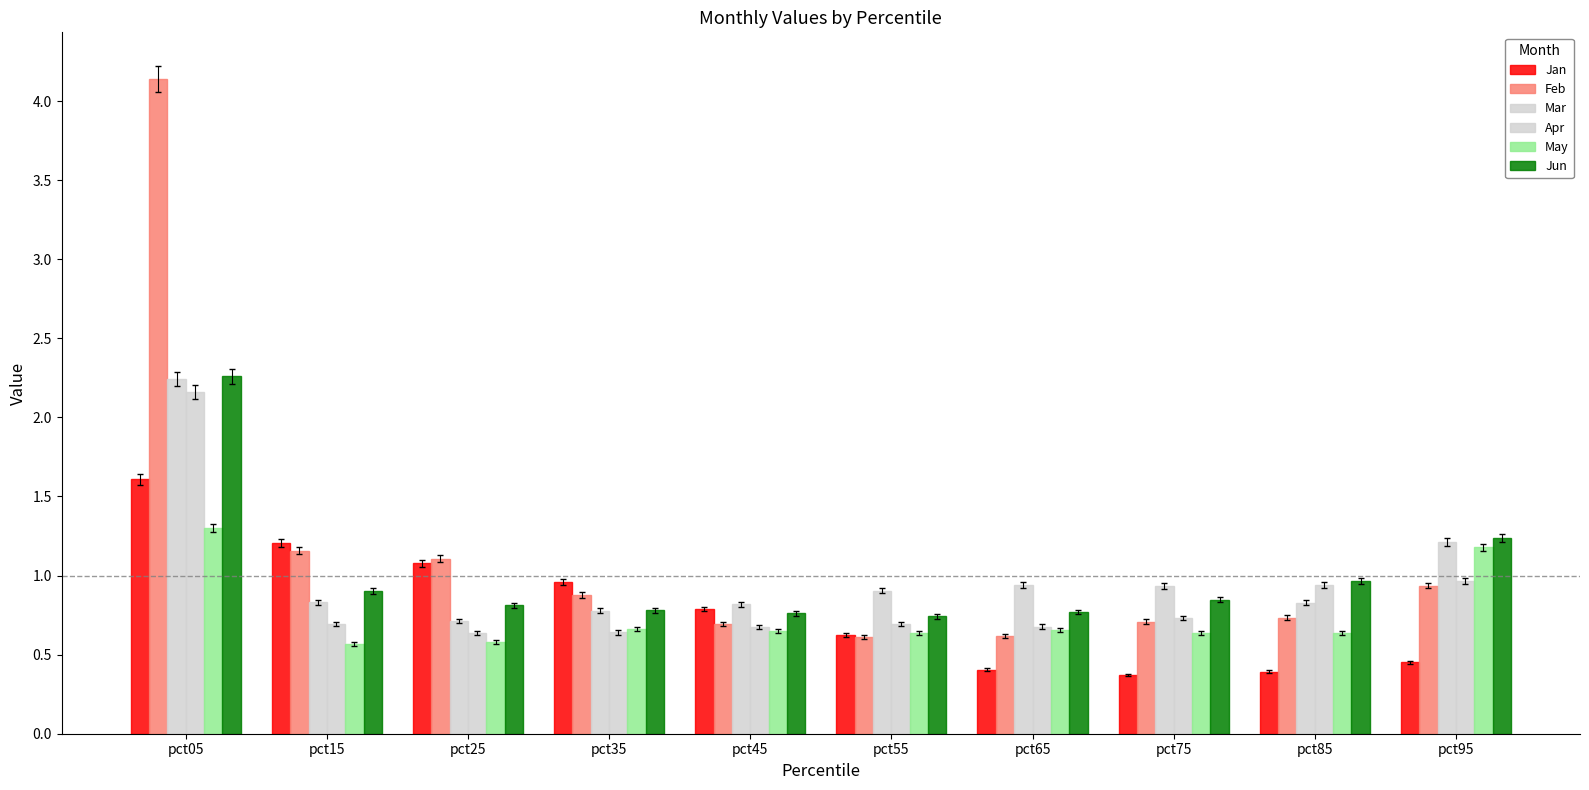

Where is Feb nearest to the value 2?

pct15